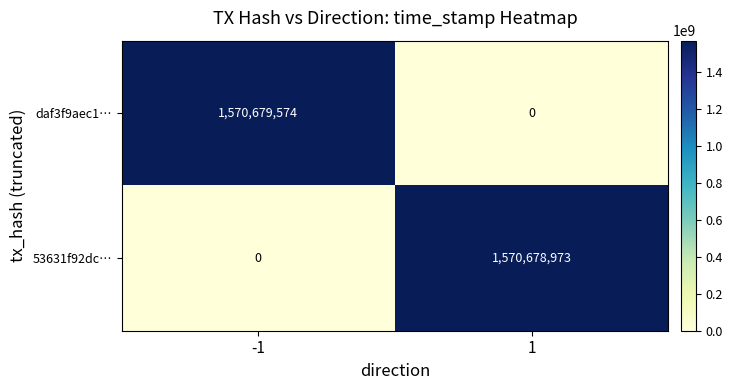

The 53631f92dc… series shows 2104378757 at 1. True or false?

False